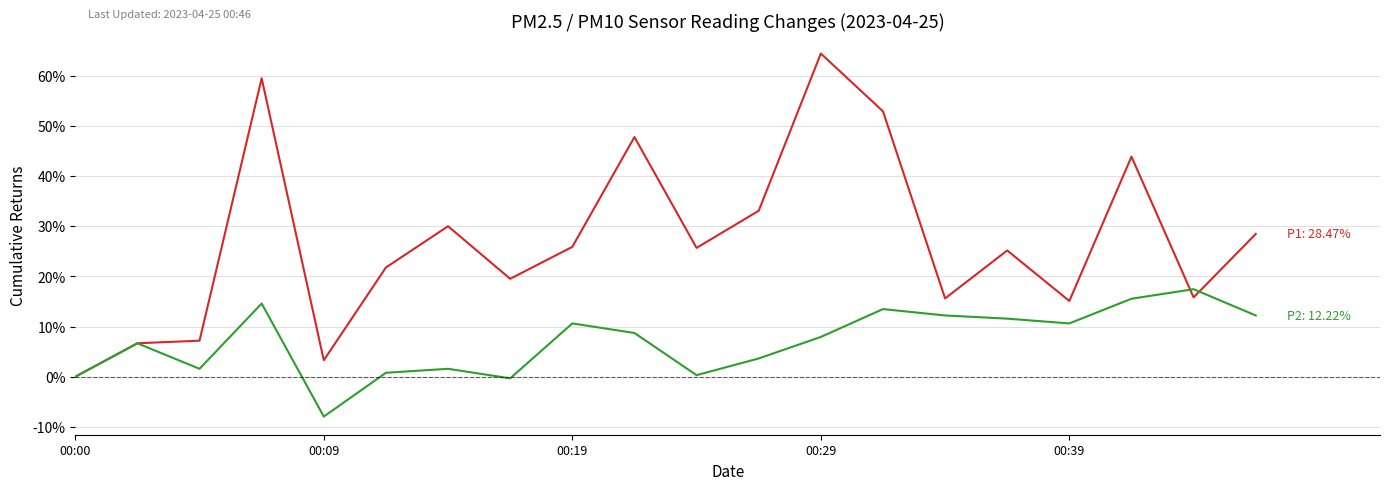

What is the minimum value shown in the chart?

-7.9